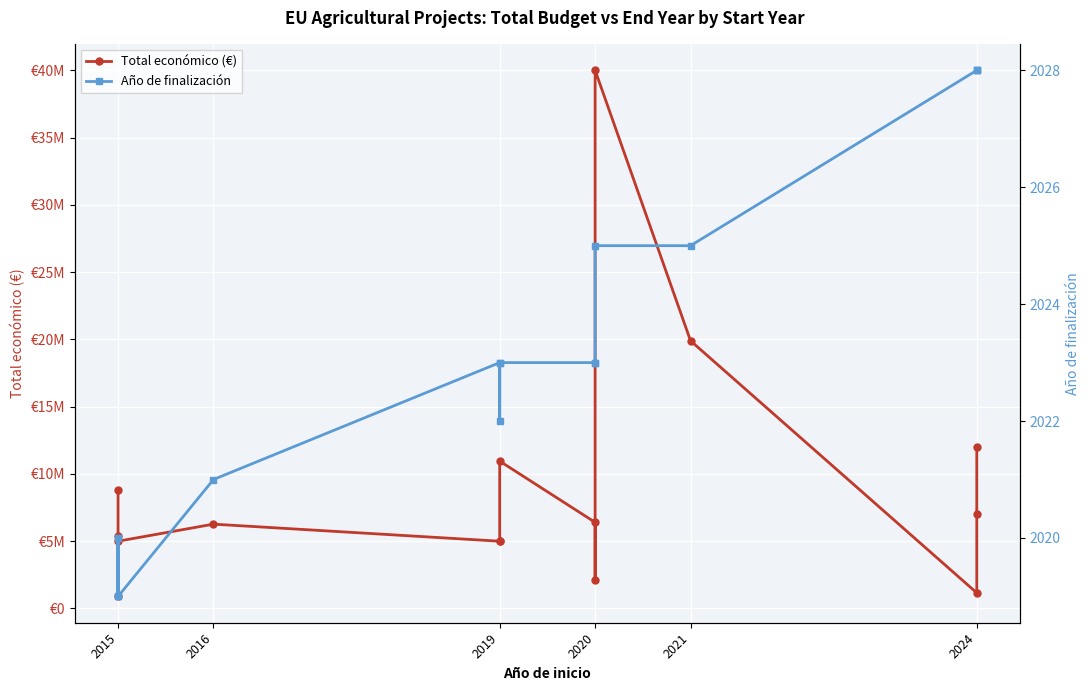

True or false: Total económico (€) and Año de finalización cross at least once.

False